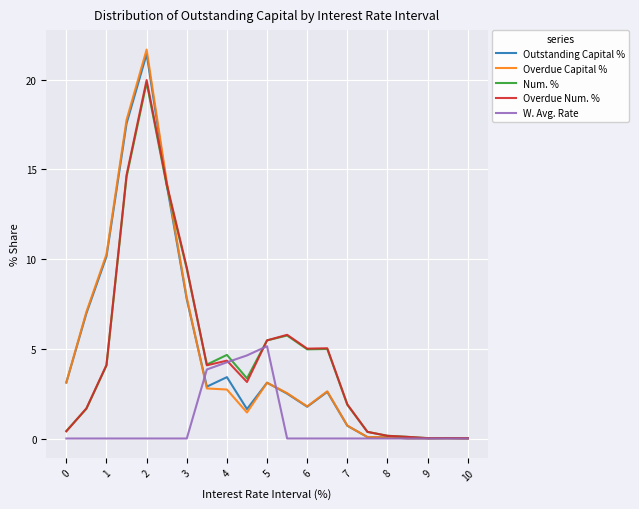

Which series has the largest range (max minus min)?

Overdue Capital %